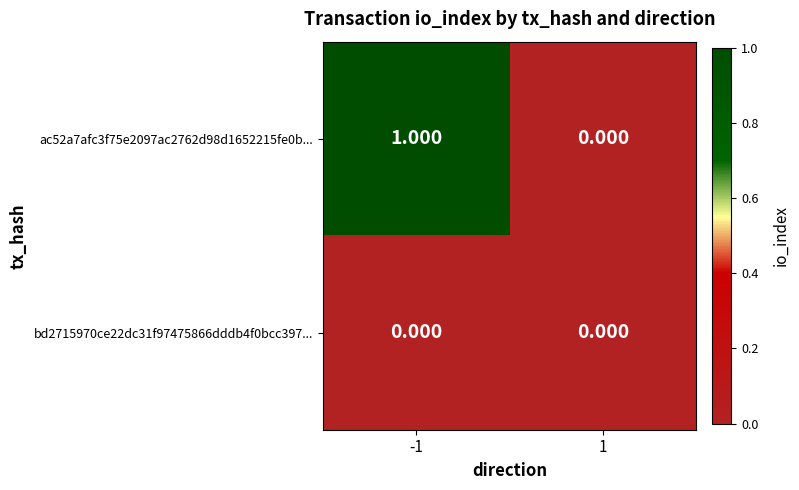

What is the spread (max minus min) of values at -1?

1